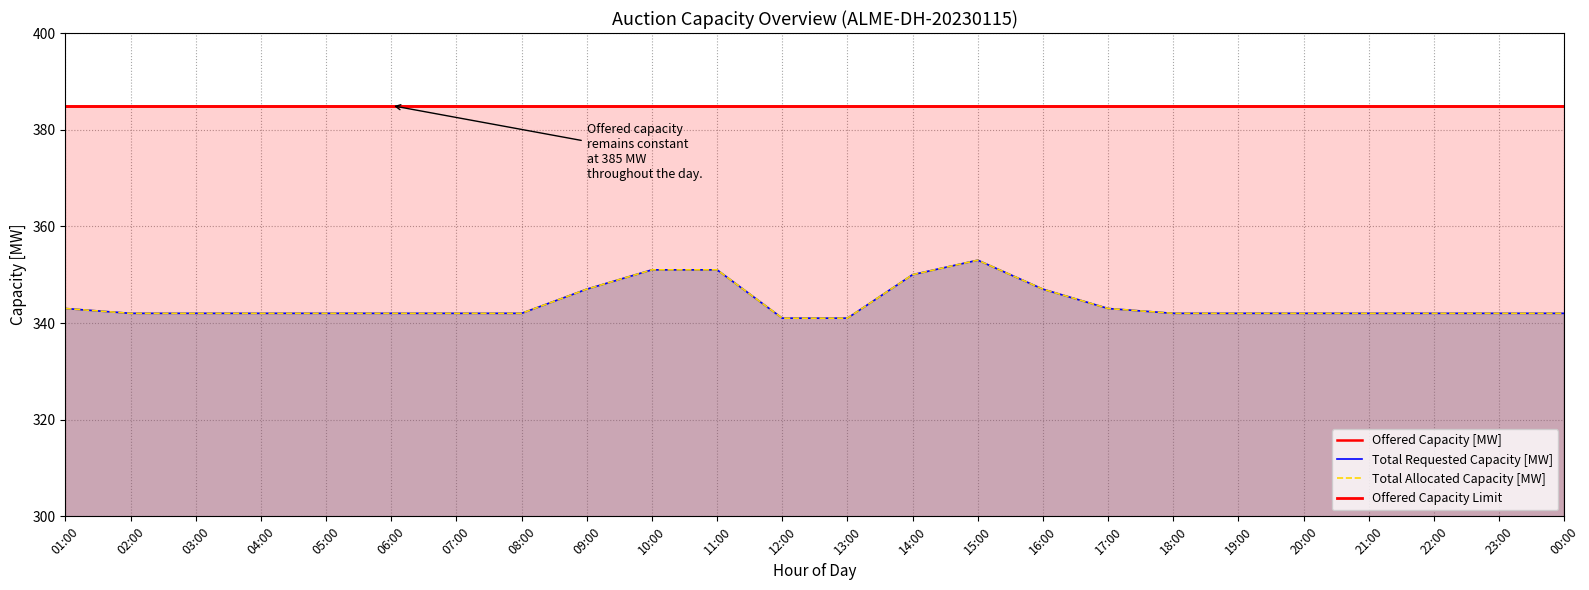

Reading left to right, list all the values displayed in this chart.

Total Requested Capacity [MW]: 343	342	342	342	342	342	342	342	347	351	351	341	341	350	353	347	343	342	342	342	342	342	342	342
Total Allocated Capacity [MW]: 343	342	342	342	342	342	342	342	347	351	351	341	341	350	353	347	343	342	342	342	342	342	342	342